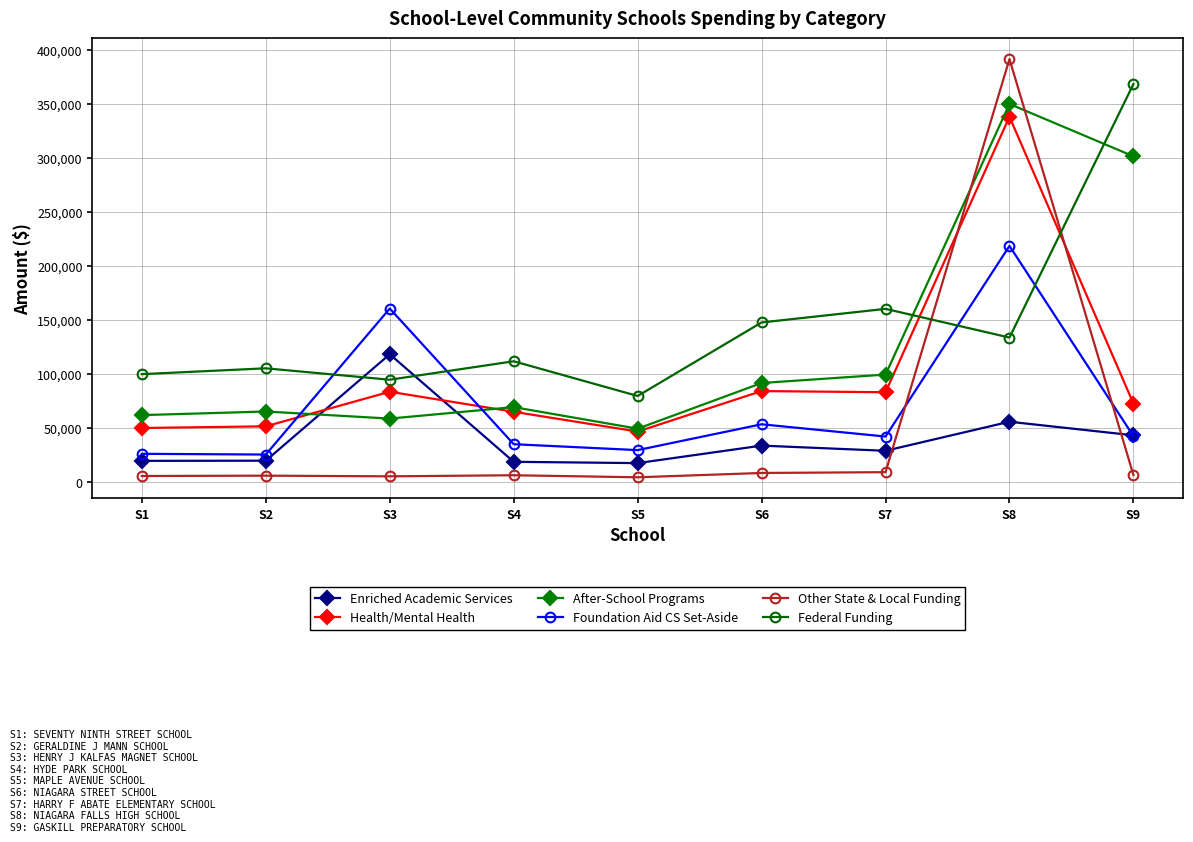

Rank the series by their maximum value, from highest to lowest.

Other State & Local Funding, Federal Funding, After-School Programs, Health/Mental Health, Foundation Aid CS Set-Aside, Enriched Academic Services